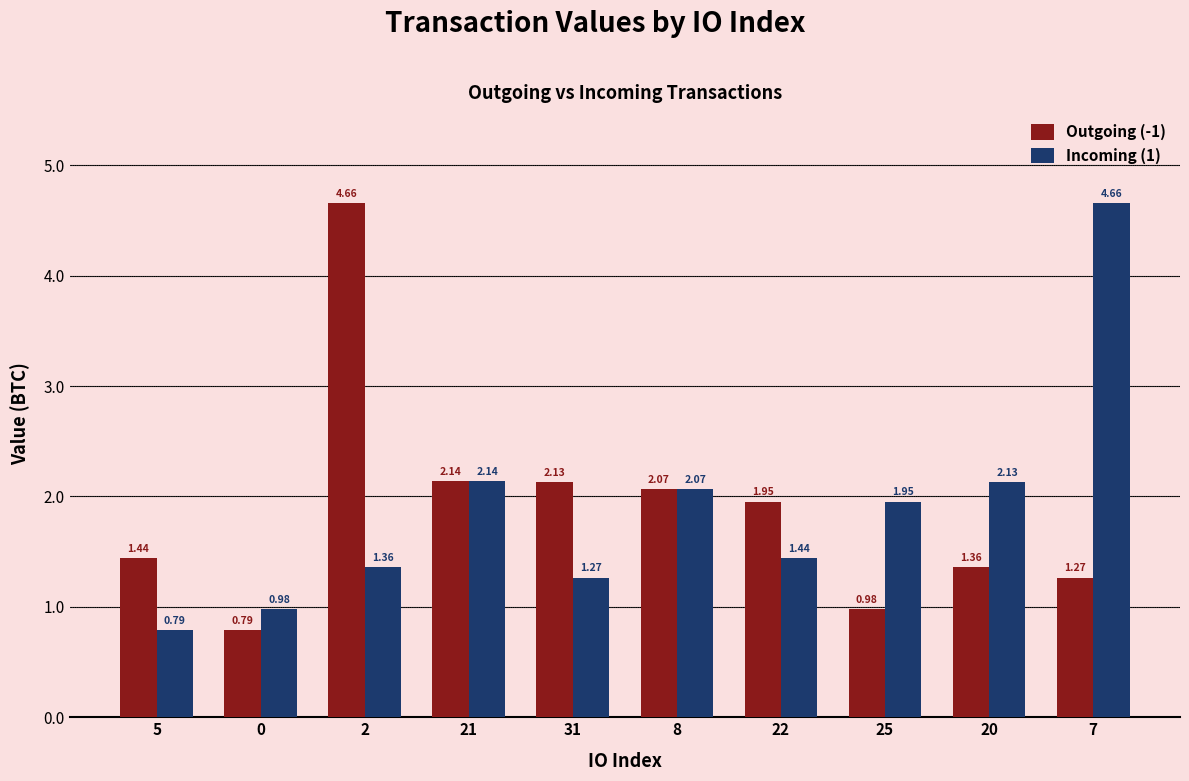

Is the value of Outgoing (-1) at 25 greater than the value of Incoming (1) at 8?

No